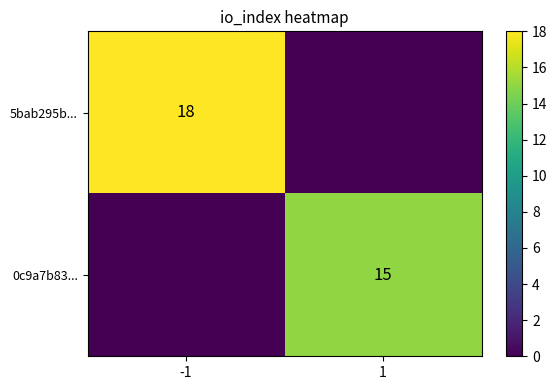

At which category does the chart reach its peak across all series?

-1